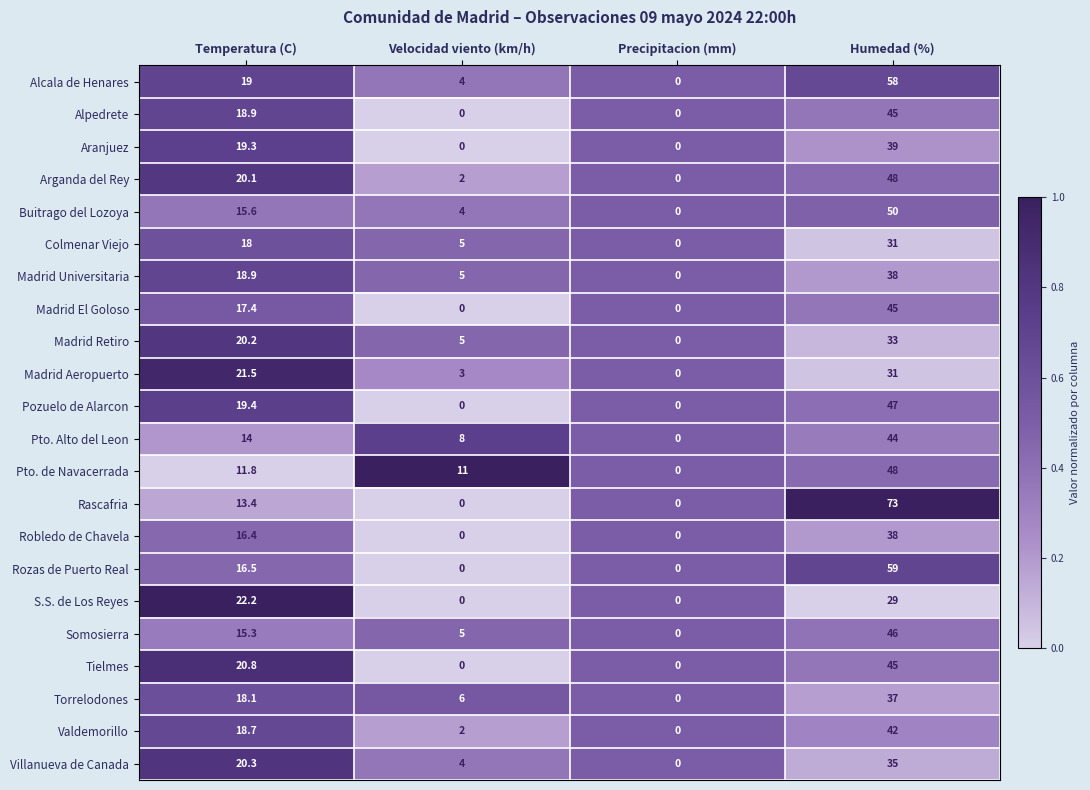

Which series has the largest total across all categories?

Rascafria